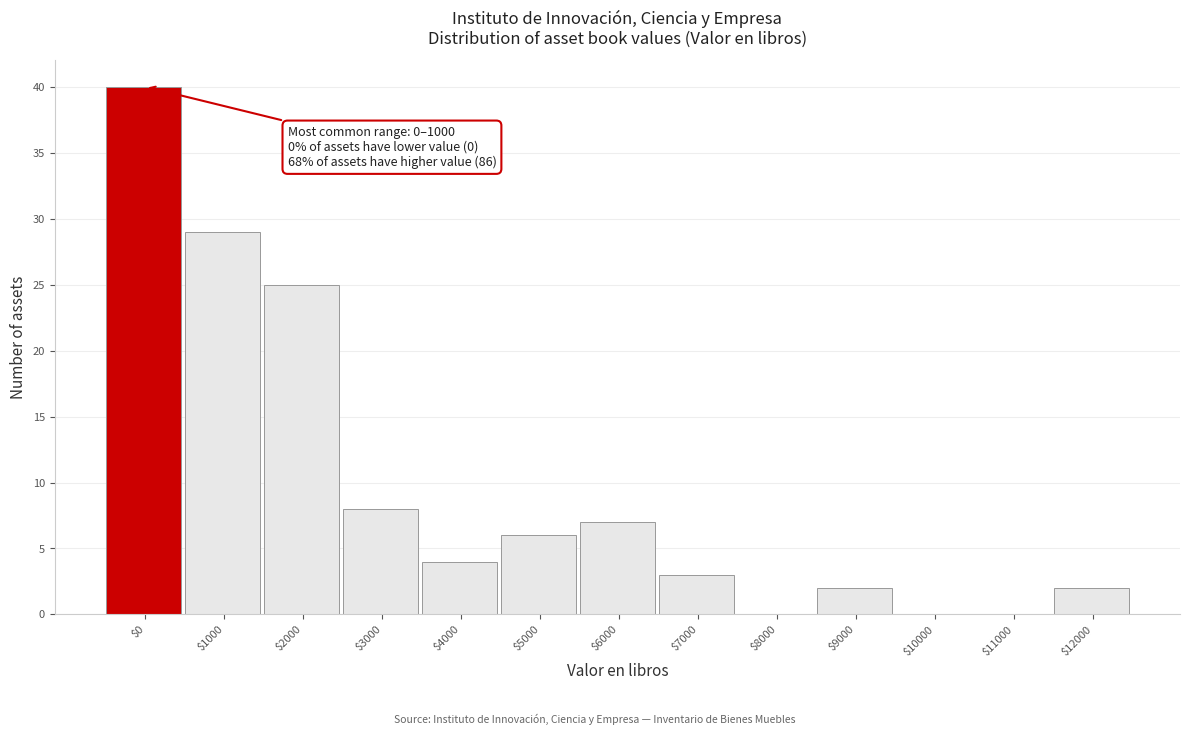

At which label is the value closest to 20?

$2000